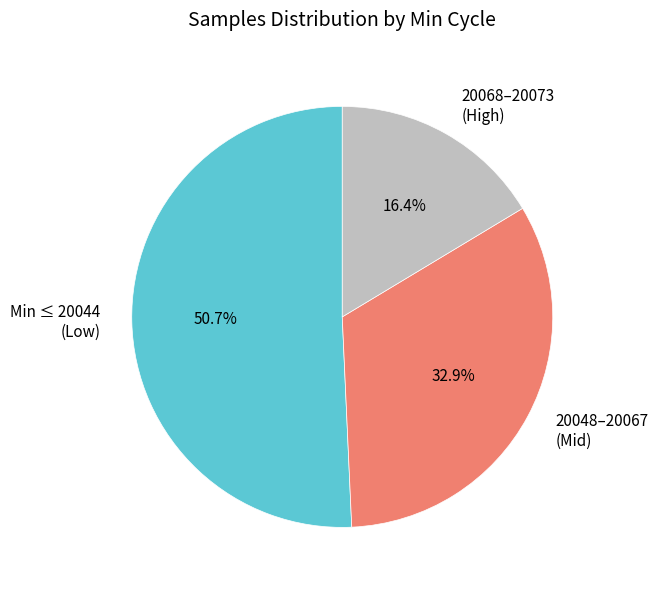

Which slice represents more than half of the pie?

Min ≤ 20044 (Low)